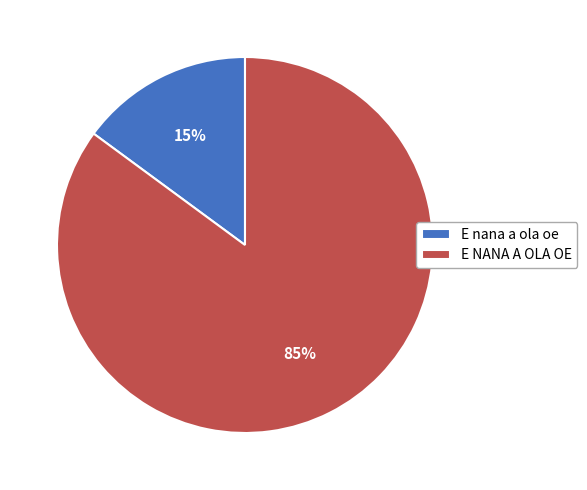

Is E NANA A OLA OE the majority of the pie?

Yes